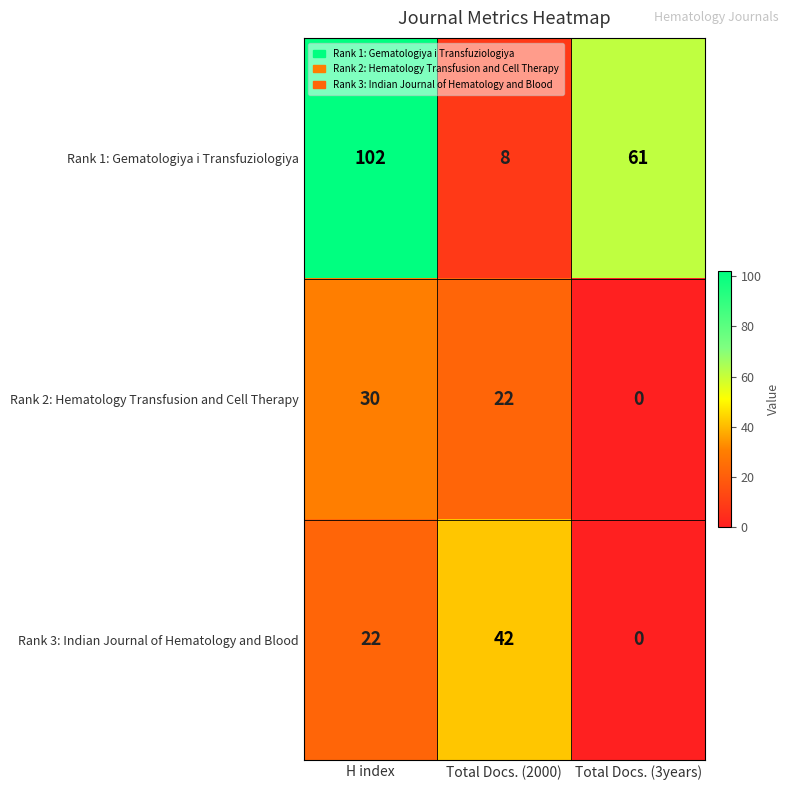

Reading left to right, transcribe all the data shown in this chart.

Rank 1: Gematologiya i Transfuziologiya: 102	8	61
Rank 2: Hematology Transfusion and Cell Therapy: 30	22	0
Rank 3: Indian Journal of Hematology and Blood: 22	42	0